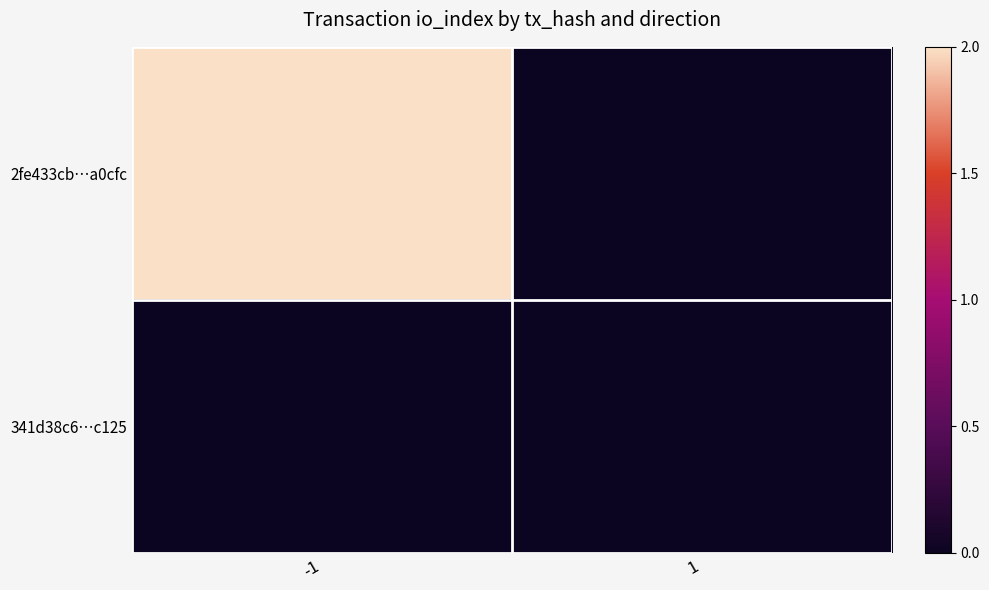

Which series has the widest spread of values?

2fe433cb…a0cfc